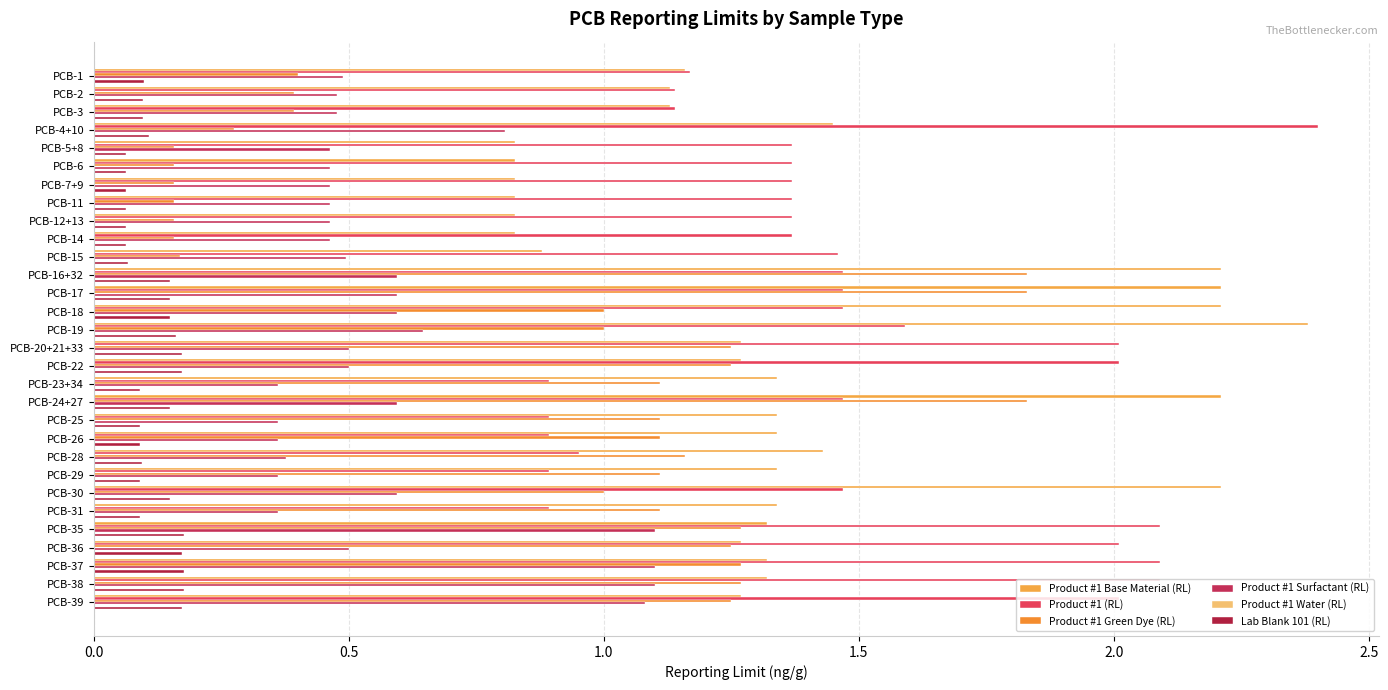

How many values in the Product #1 Base Material (RL) series exceed 1?

23